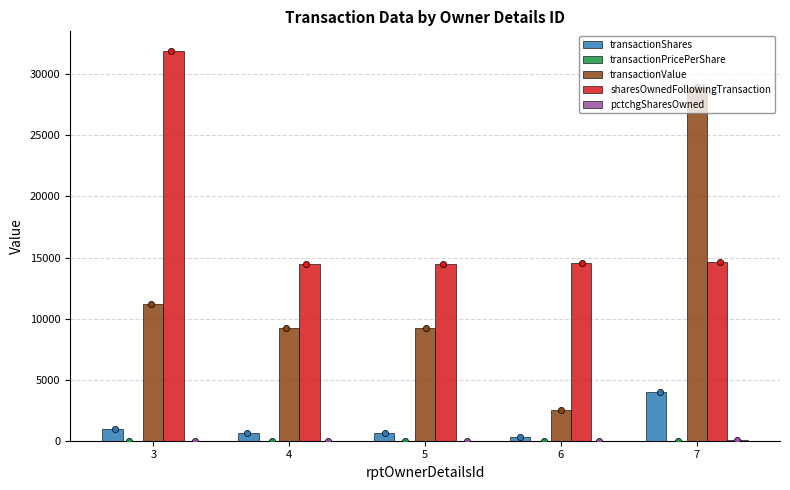

Which series reaches the maximum Y coordinate?

sharesOwnedFollowingTransaction